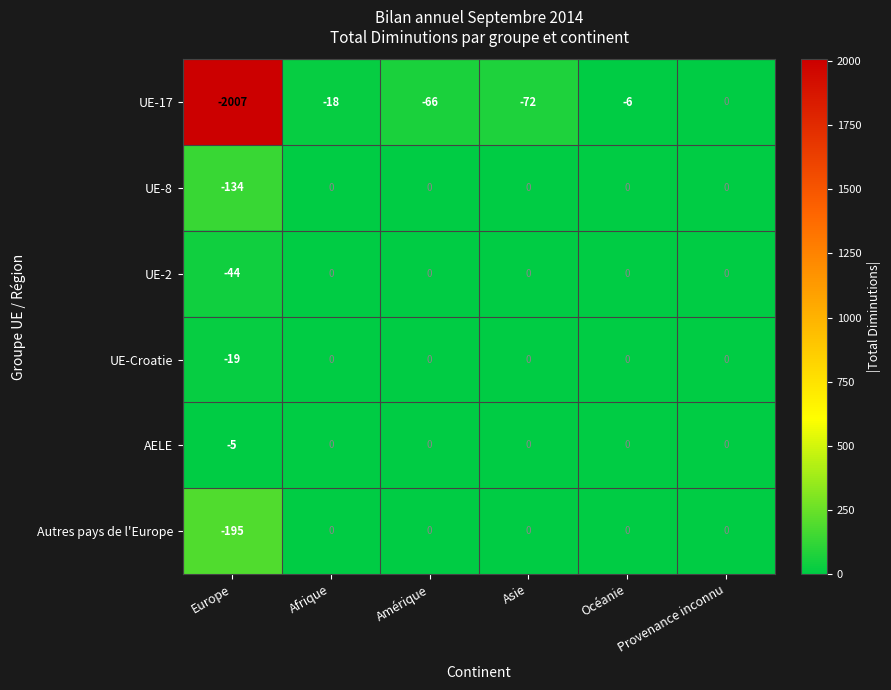

What is the average value of the UE-Croatie series?

-3